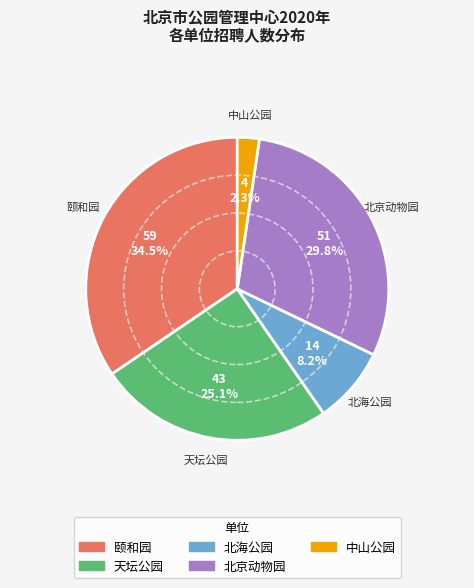

Is there a majority slice in this chart?

No